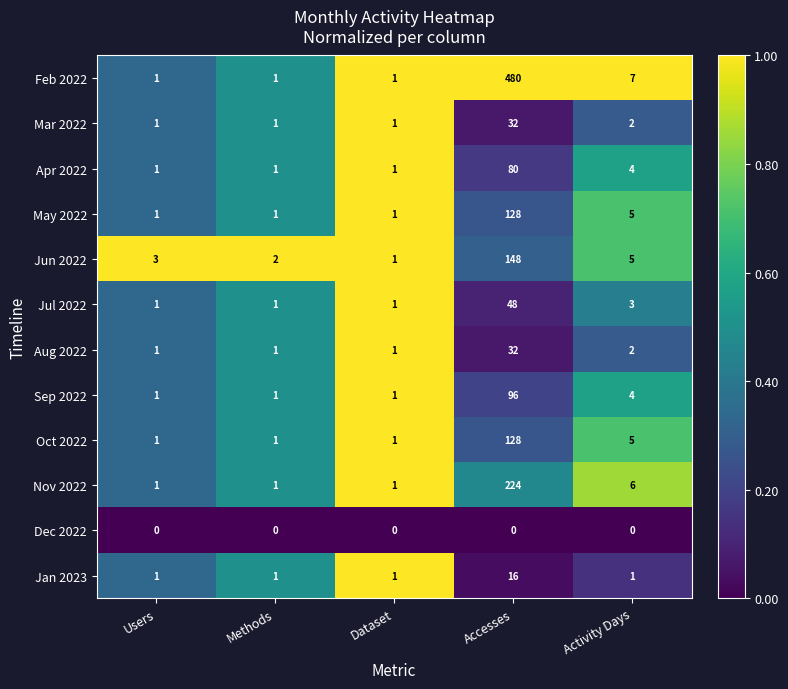

What is the sum of the May 2022 values at Accesses and Dataset?

129